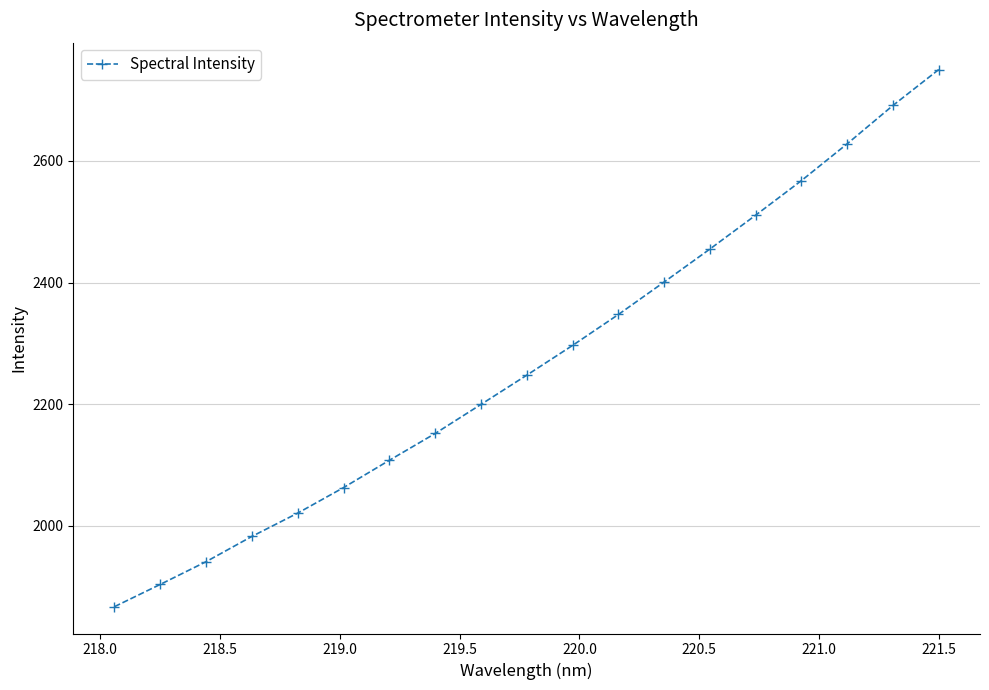

What is the value of the 12th point from the left?

2347.6